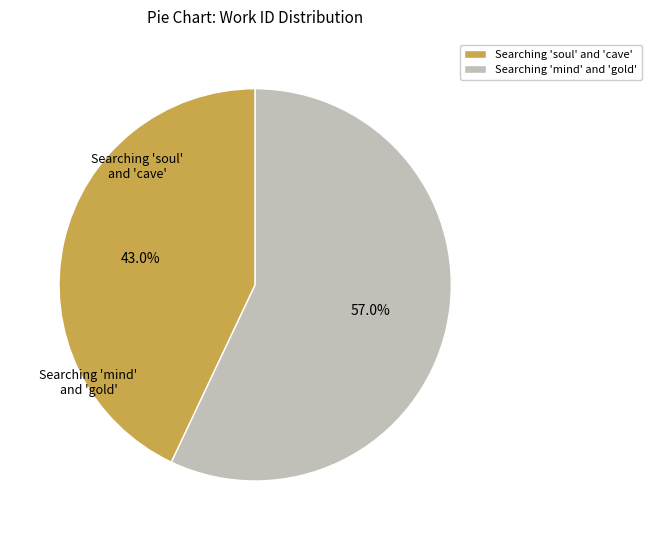

How many slices are in this pie chart?

2